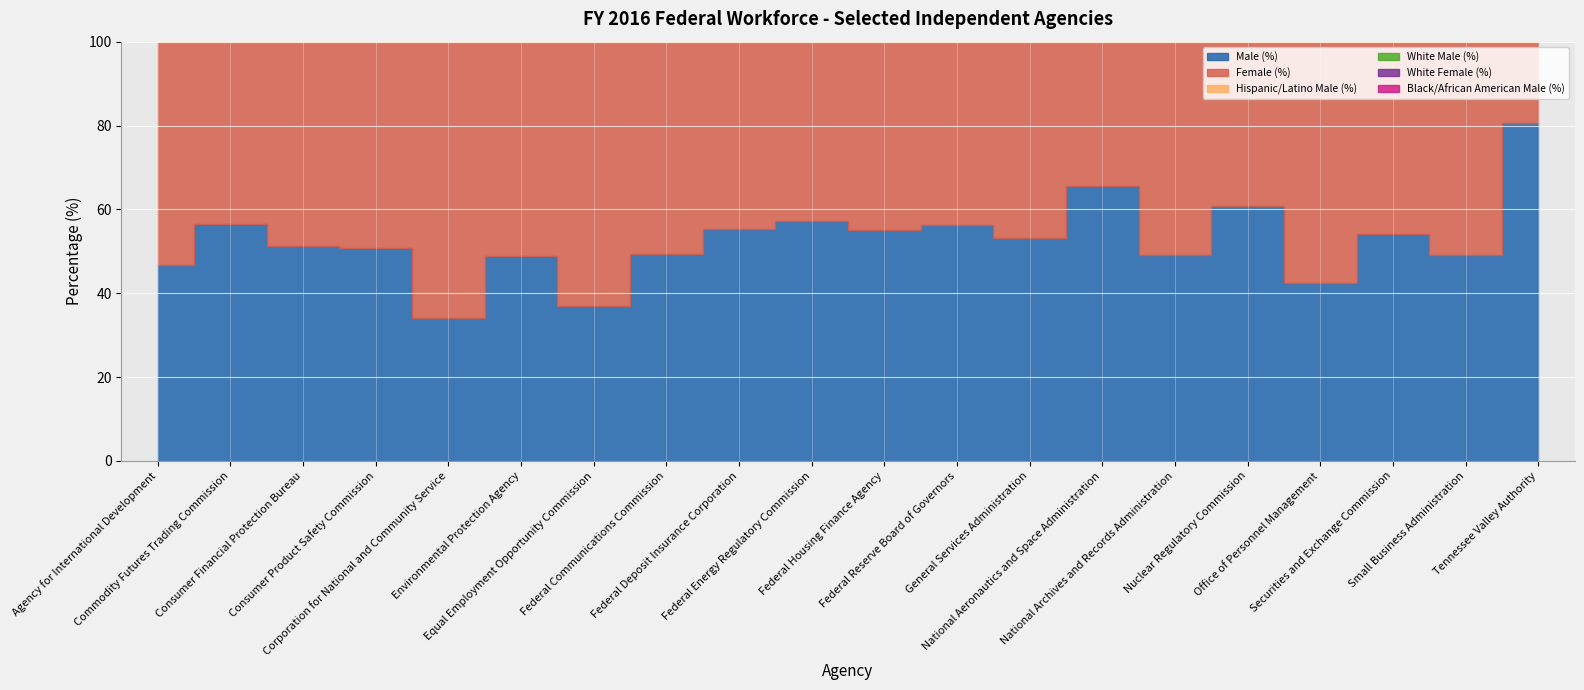

What is the minimum value for White Female (%)?

16.6